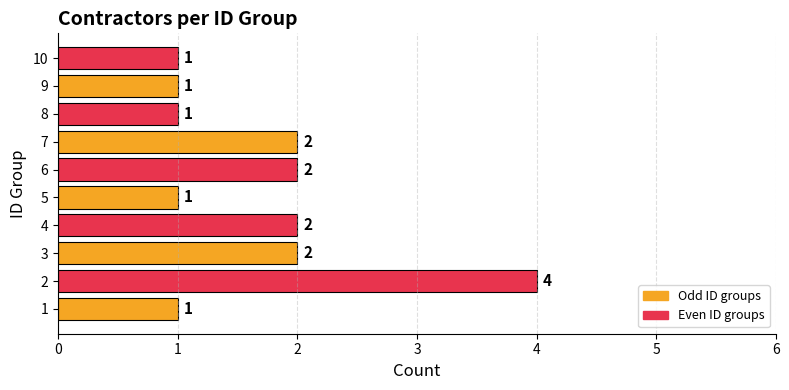

Are the bars grouped side by side (vs. stacked)?

No